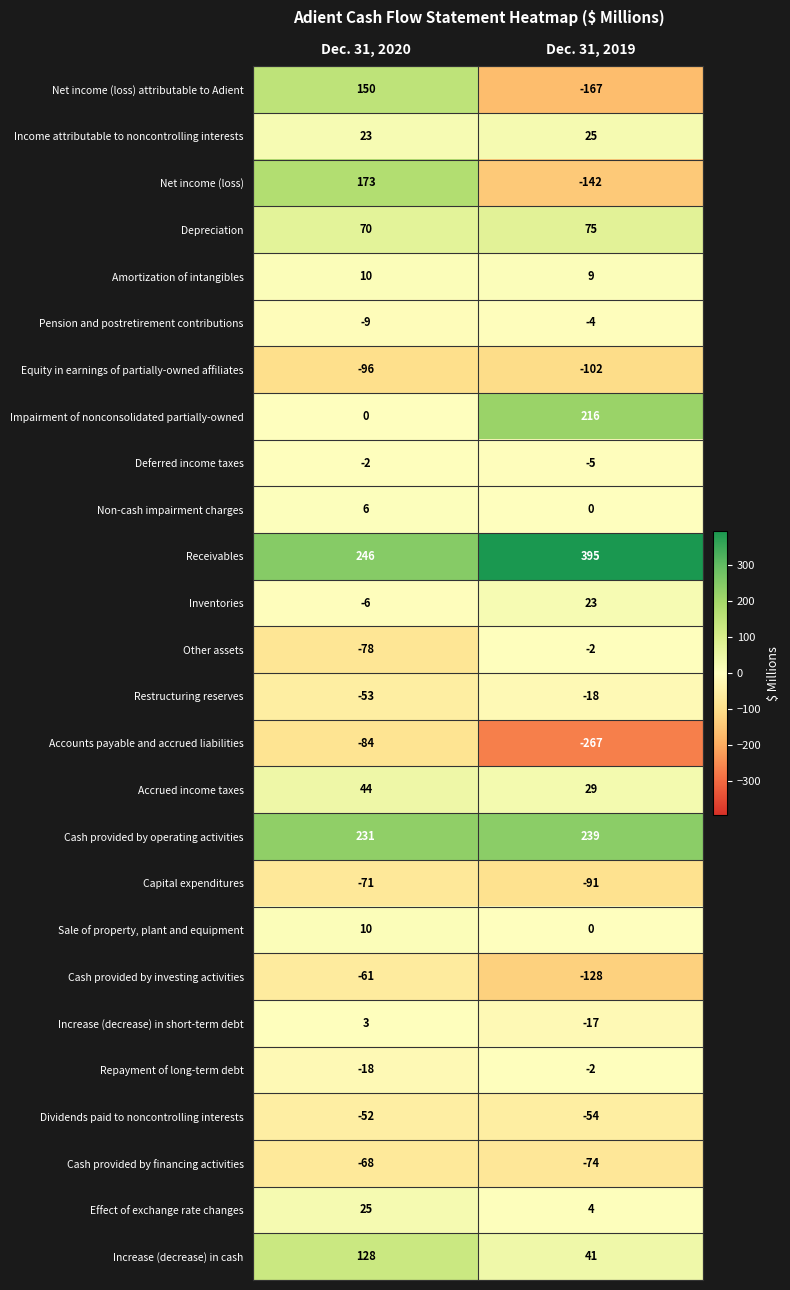

What is the difference between the Impairment of nonconsolidated partially-owned values at Dec. 31, 2020 and Dec. 31, 2019?

216